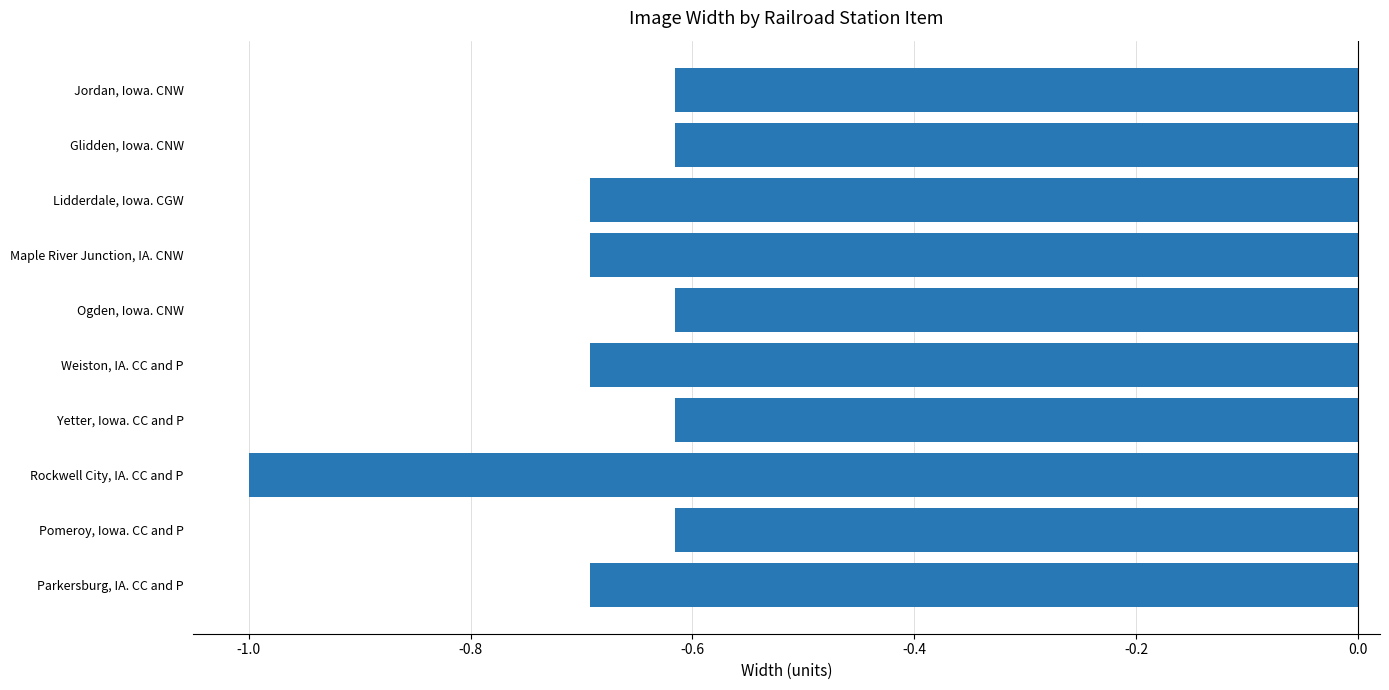

Which label corresponds to the smallest value in the chart?

Rockwell City, IA. CC and P